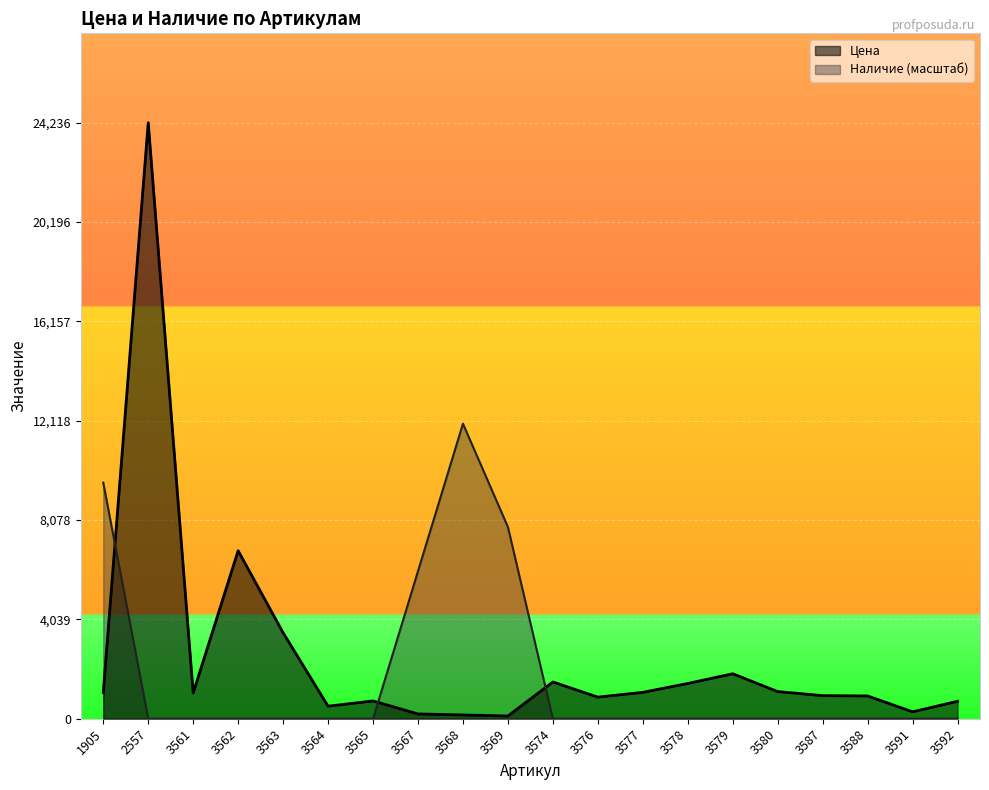

How many lines are shown in the chart?

2